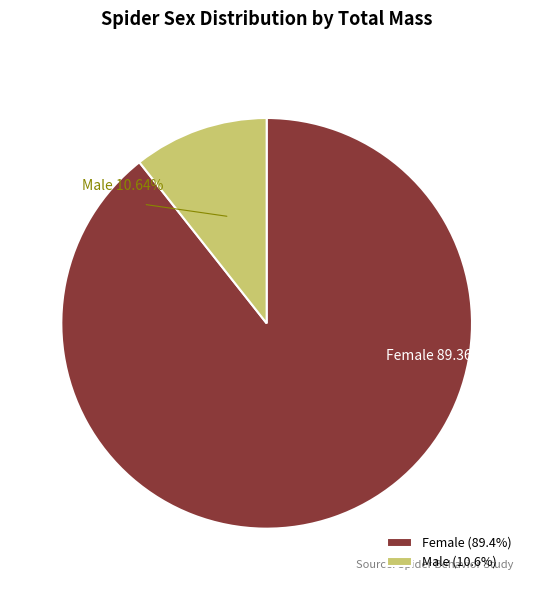

Between Male and Female, which is larger?

Female